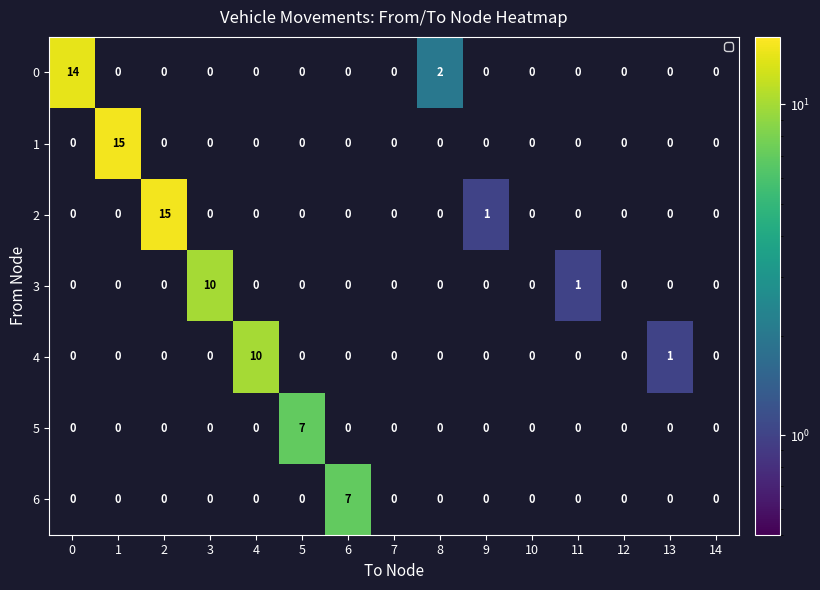

Between 6 and 8, which series saw the biggest shift?

6